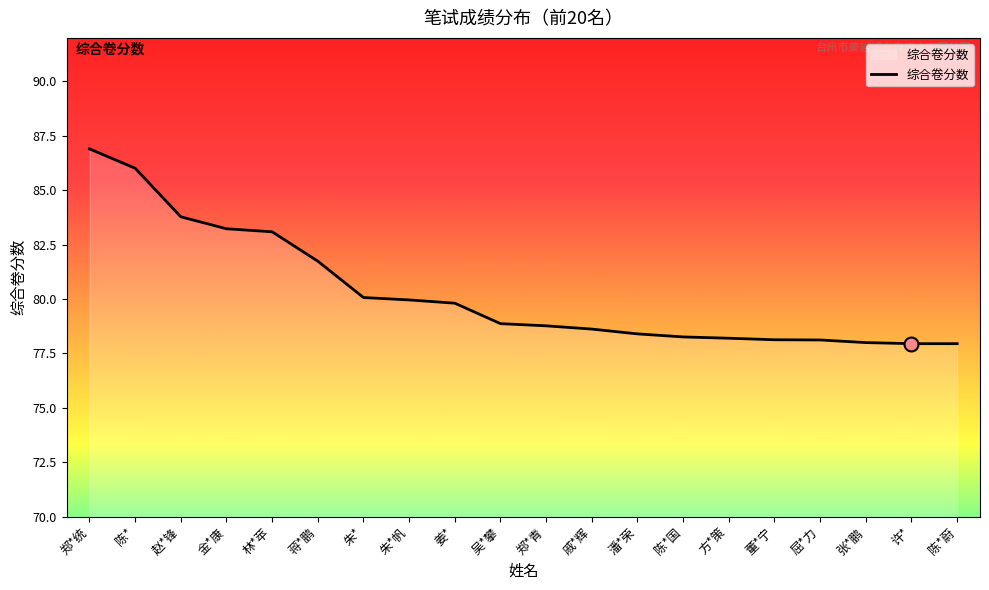

Is it true that the value at 林*苹 is 51.7?

False